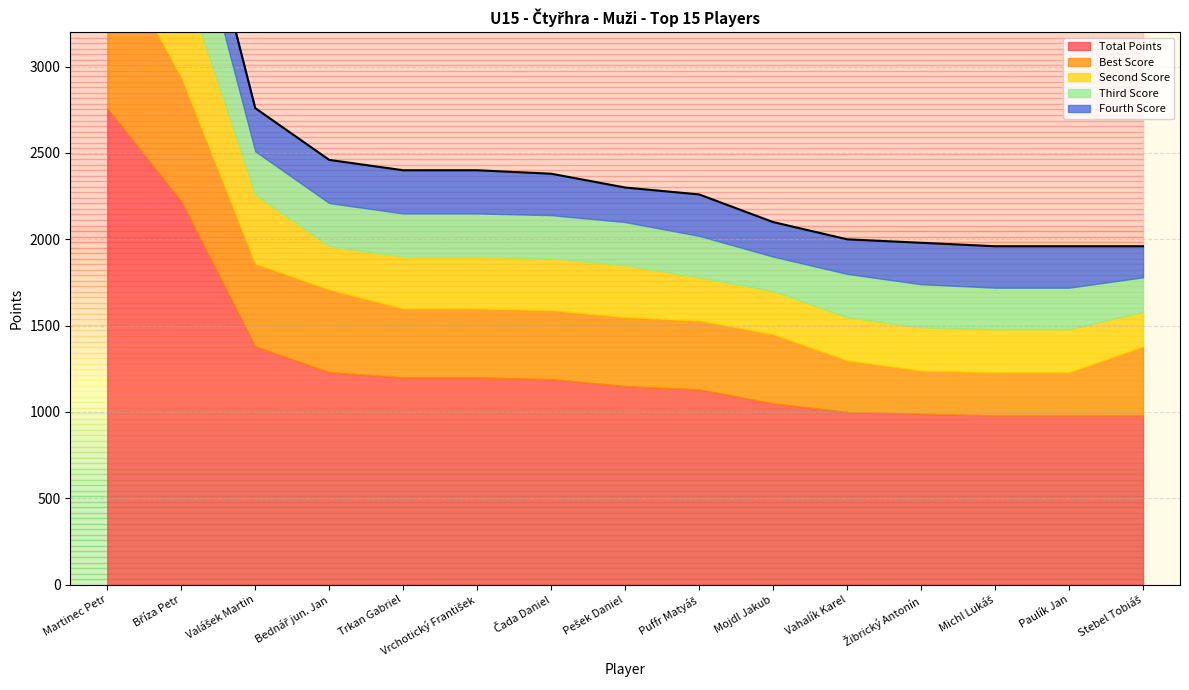

What is the sum of the Third Score values at Vrchotický František and Martinec Petr?

850